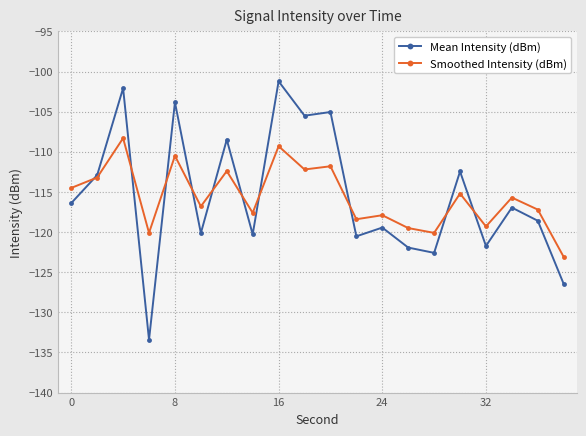

What is the average value of the Smoothed Intensity (dBm) series?

-115.7